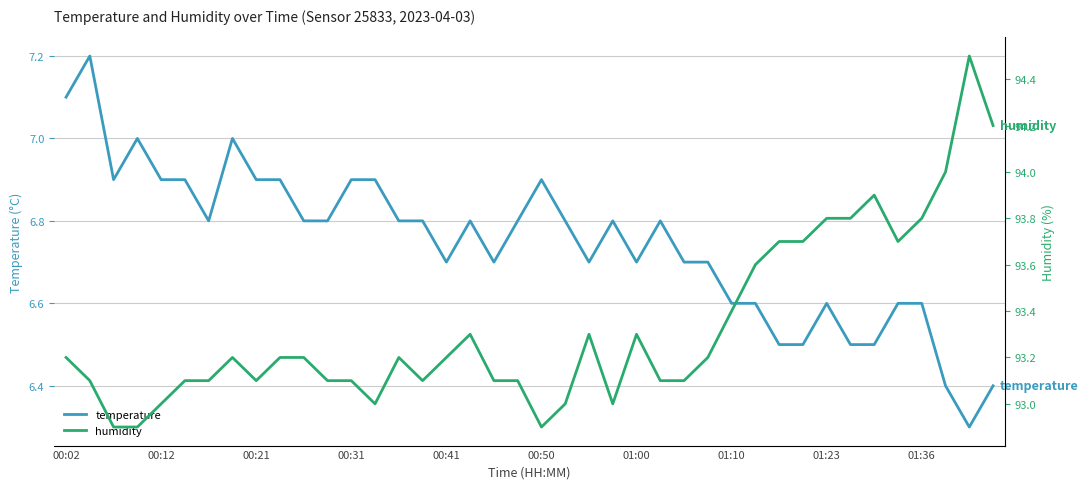

How many interior local peaks does the temperature series have?

8